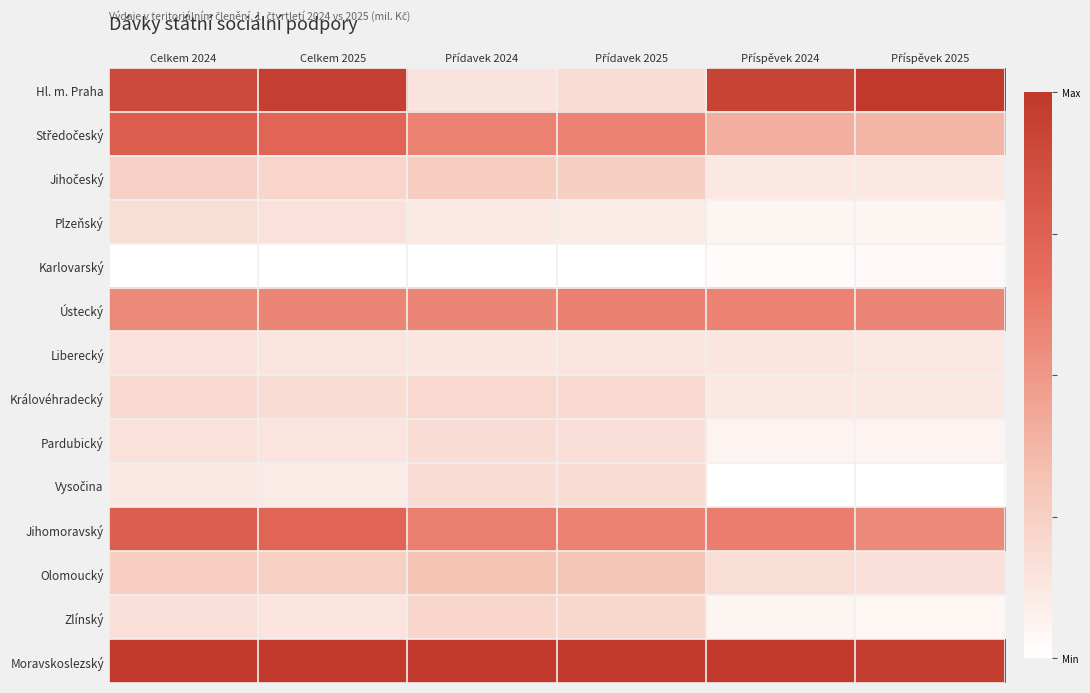

At Příspěvek 2024, list the series in order from largest to smallest.

Moravskoslezský, Hl. m. Praha, Jihomoravský, Ústecký, Středočeský, Olomoucký, Liberecký, Královéhradecký, Jihočeský, Pardubický, Plzeňský, Zlínský, Karlovarský, Vysočina